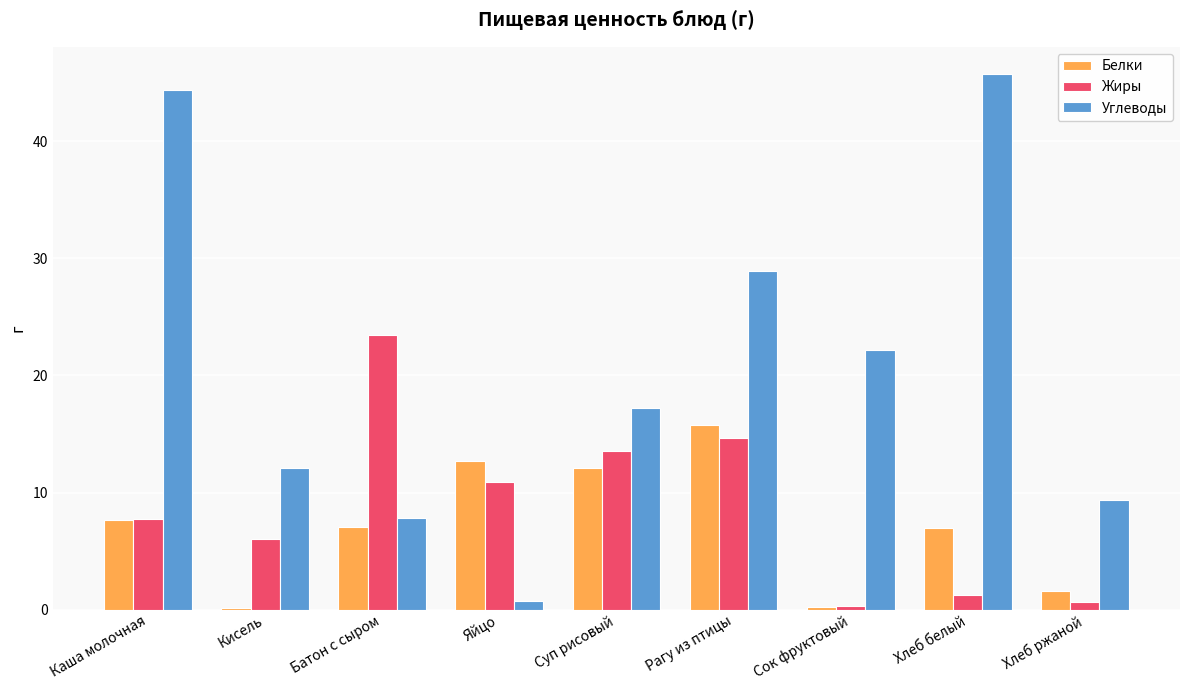

Which series changed the most between Яйцо and Суп рисовый?

Углеводы